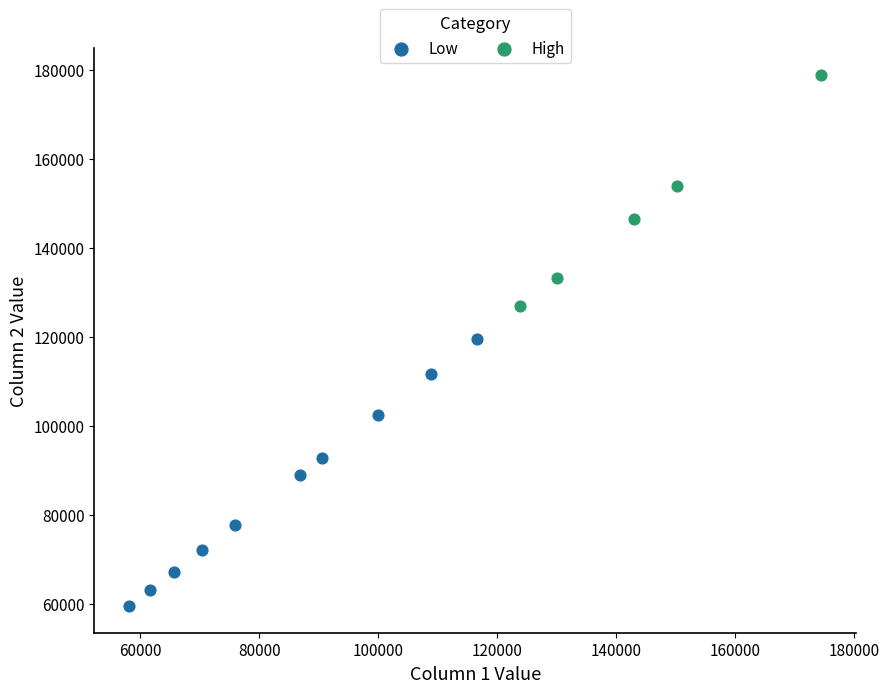

Which series contains the highest Y value?

High